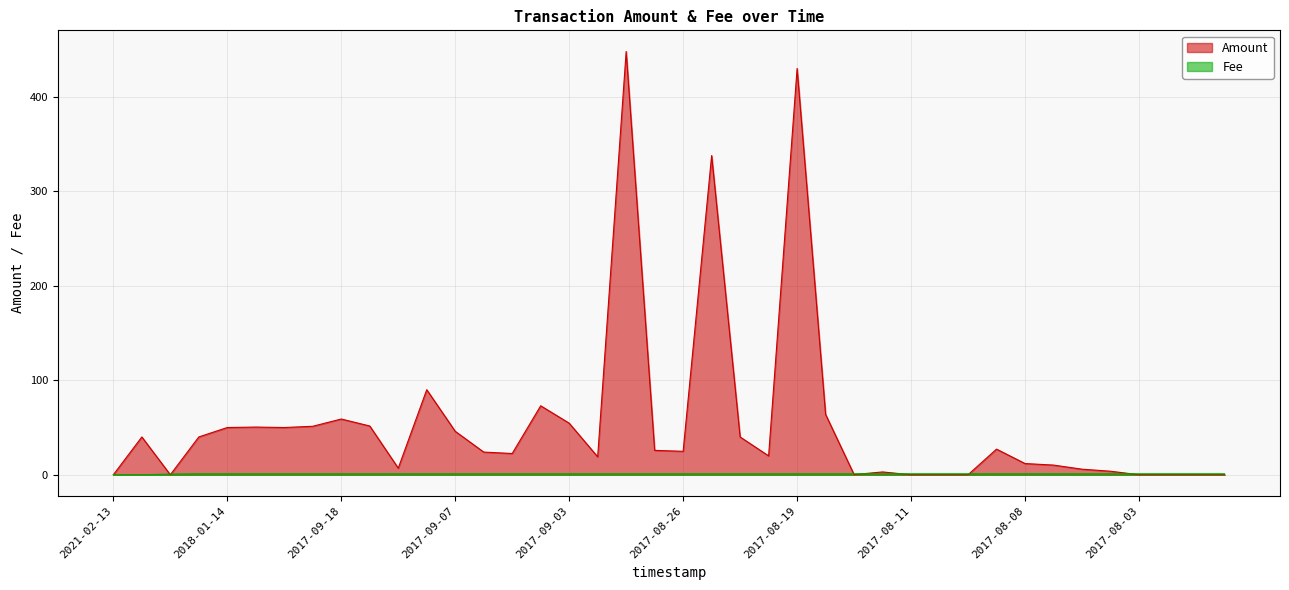

How many values in the Amount series are below 24?

19